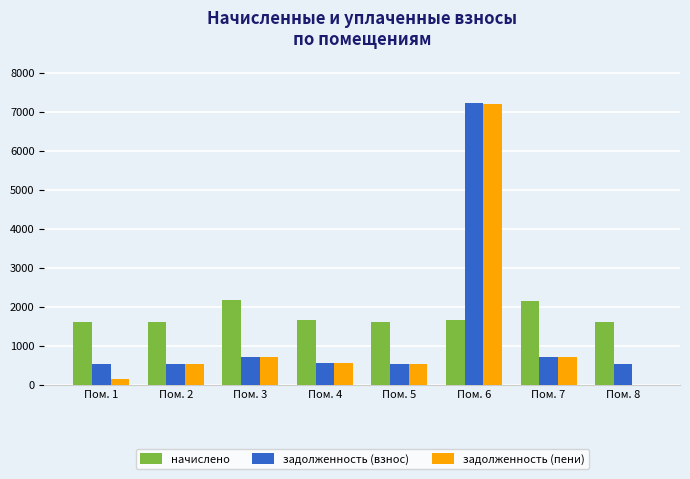

The value of задолженность (взнос) at Пом. 2 is 540.1. True or false?

True